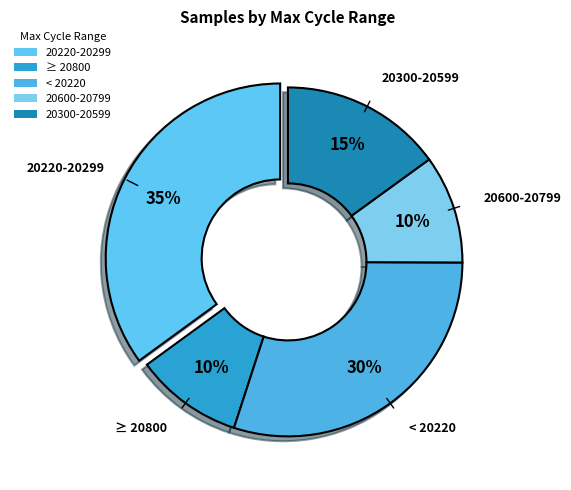

Which has a higher value, ≥ 20800 or 20300-20599?

20300-20599